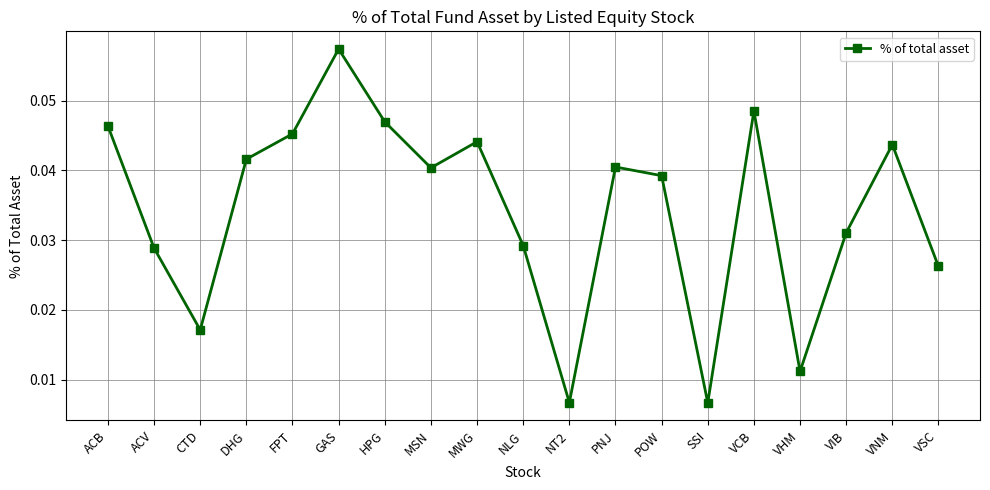

Which category has the highest value across all series?

GAS